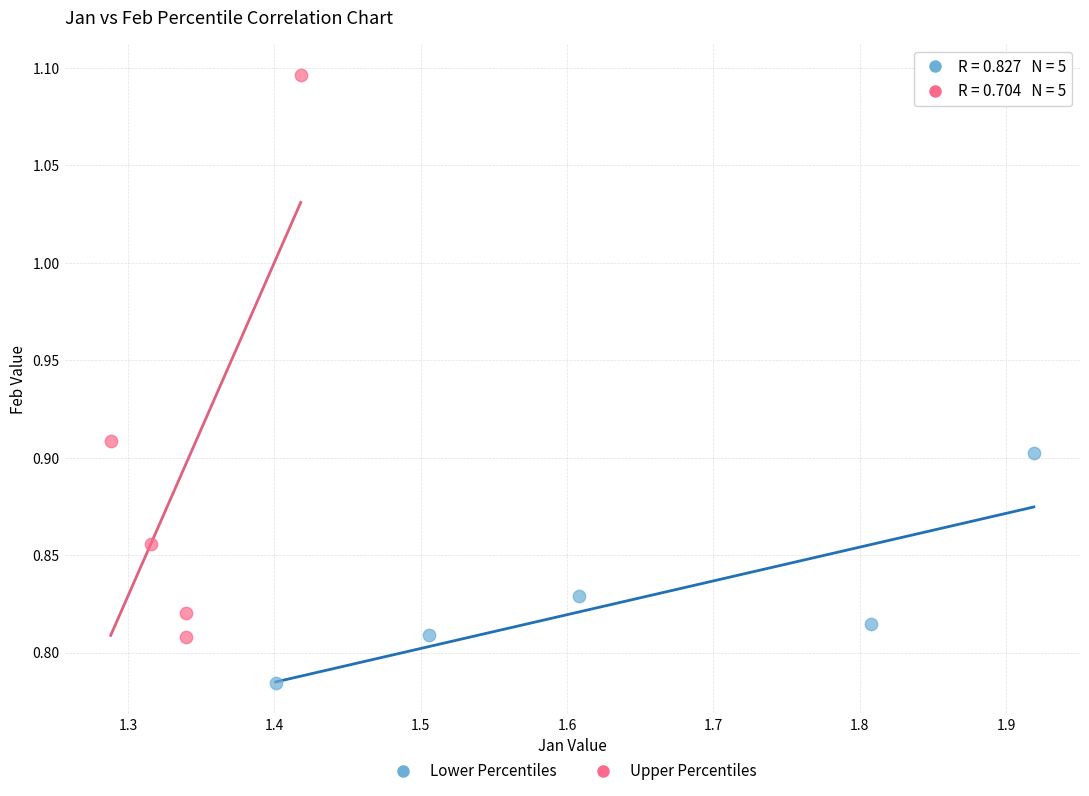

Which series has the widest spread of Y values?

Upper Percentiles